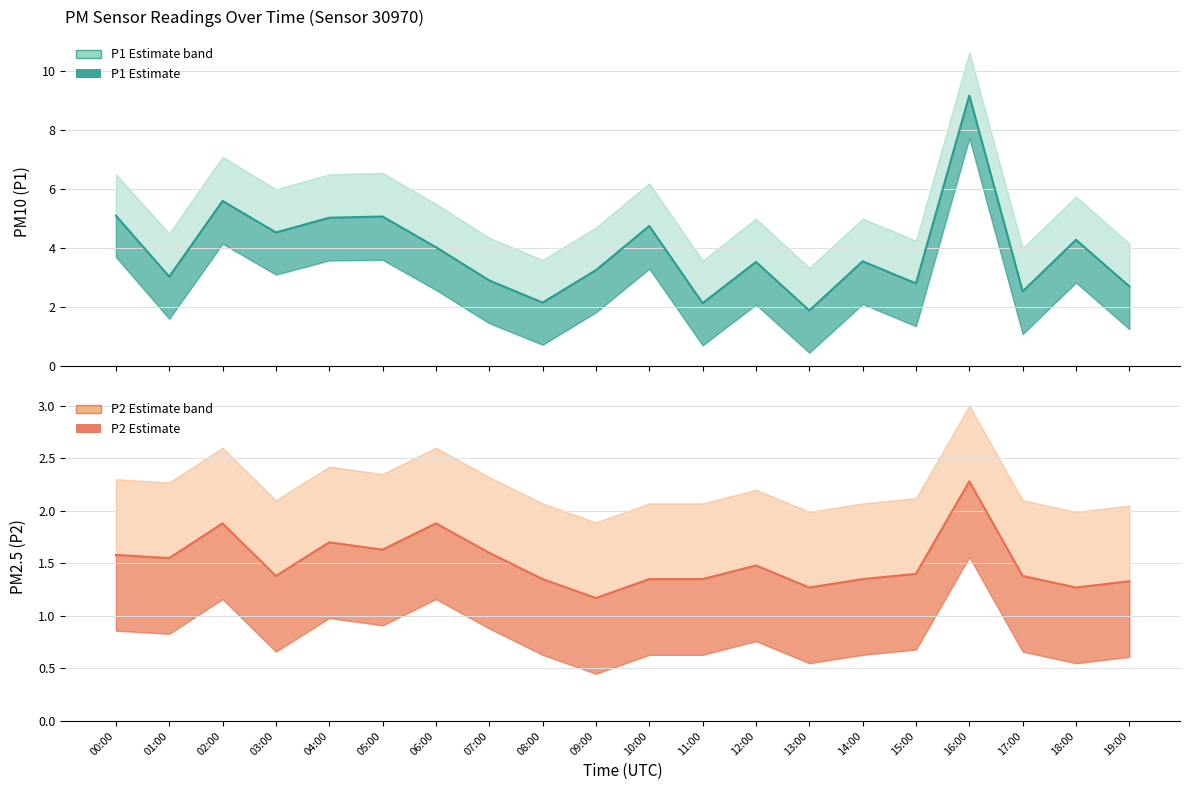

List the series in order of their overall mean, highest first.

P1 line, P2 line